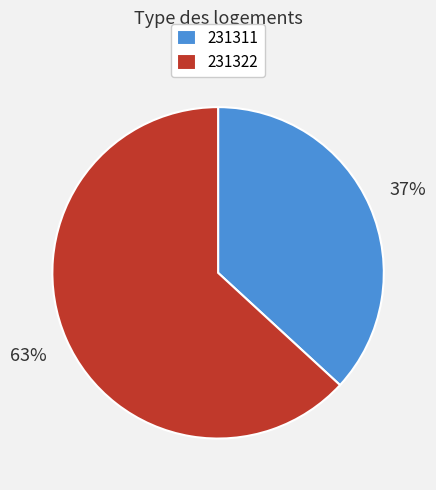

The 231311 slice represents 50% of the pie. True or false?

False